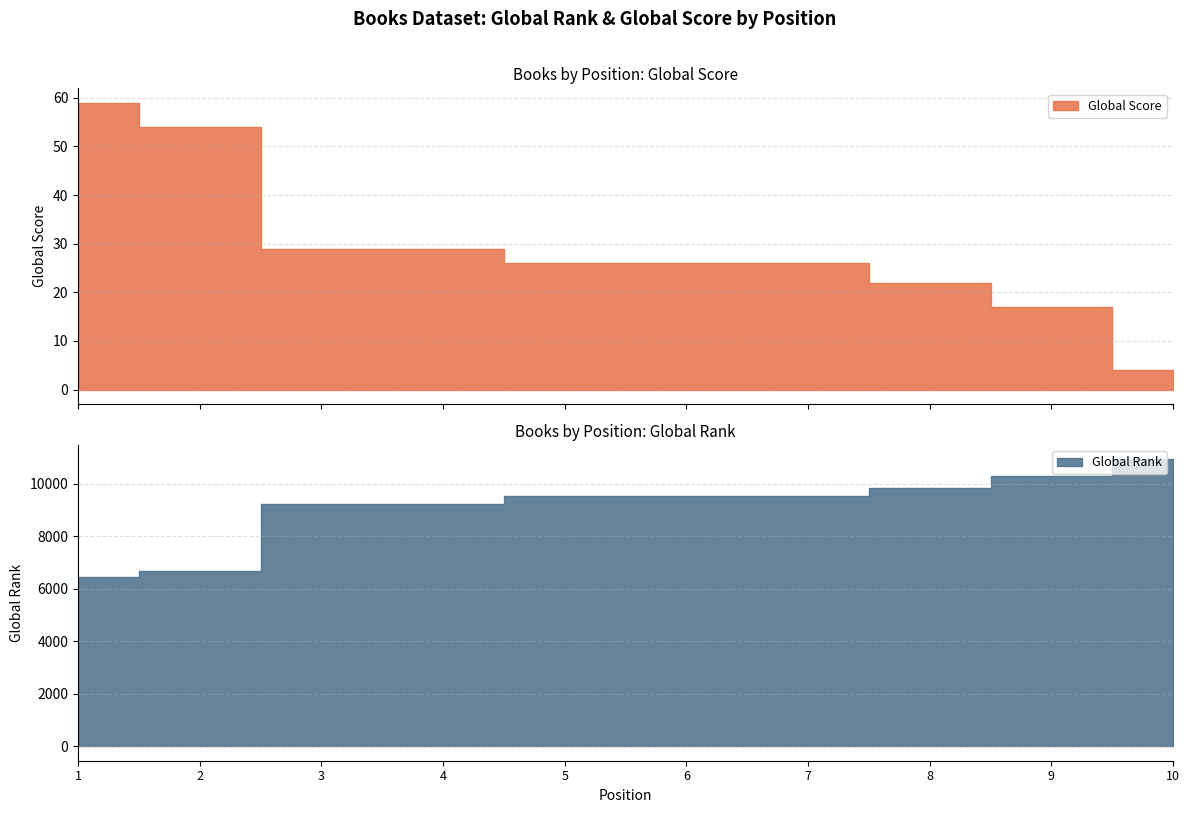

What are all the series names shown in the legend?

Global Score, Global Rank